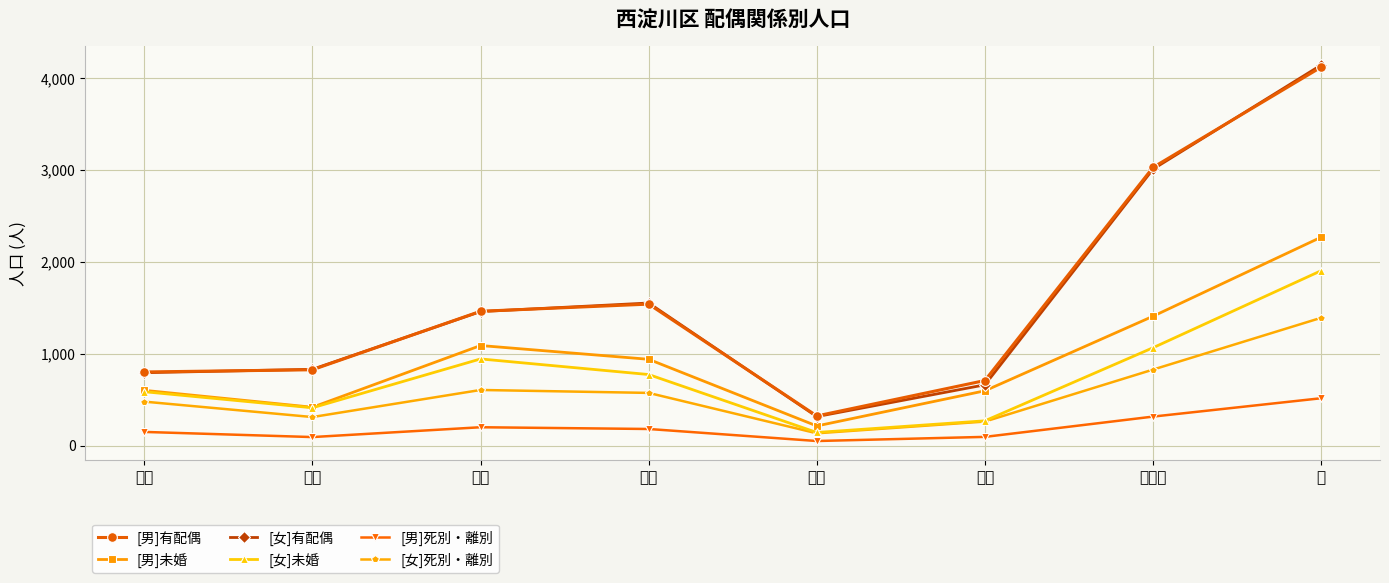

Read the [女]有配偶 value at 野里.

1459